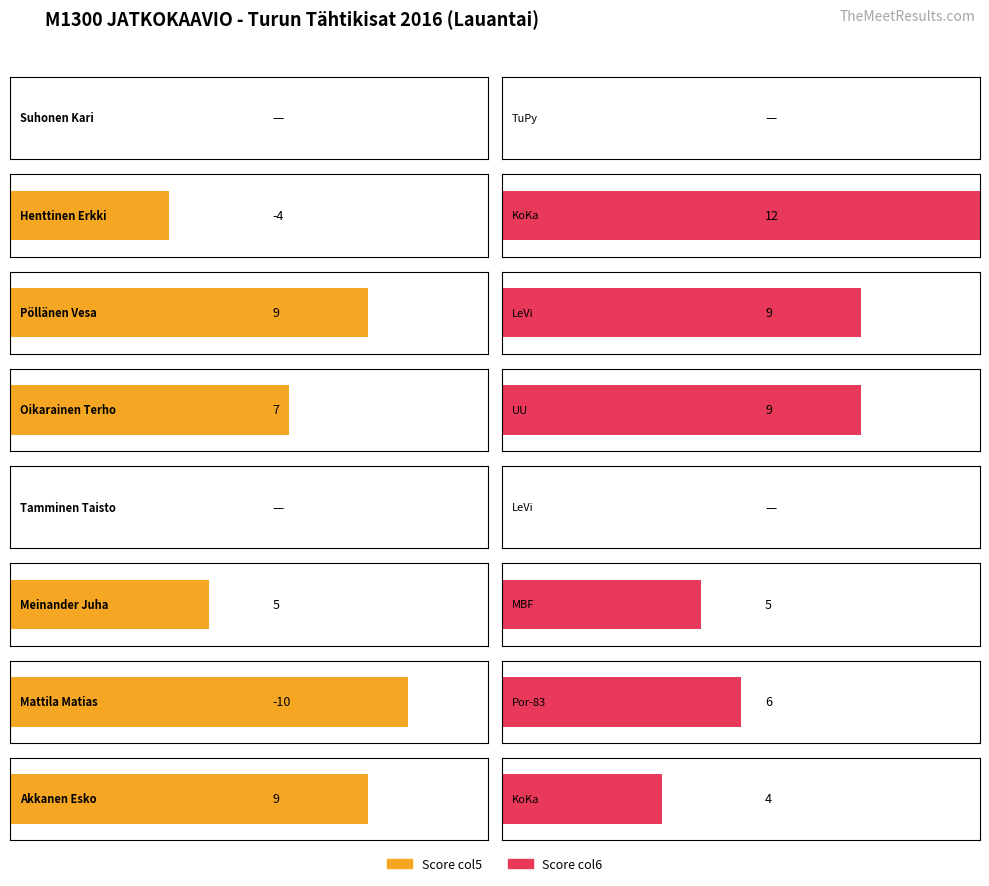

The value of Average utilization at KoKa is 8. True or false?

True